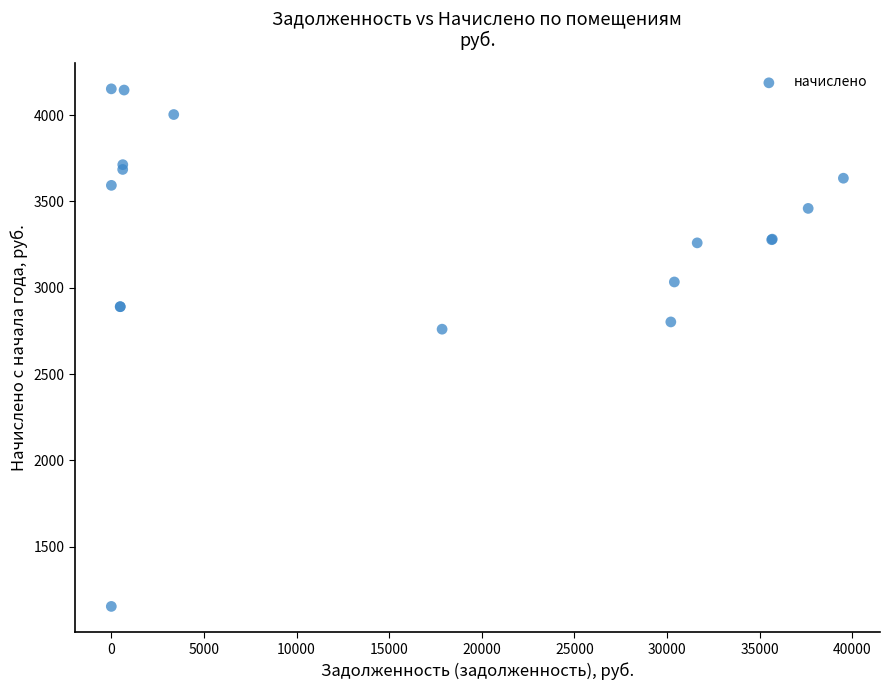

What Y value in the scatter plot is closest to 2653?

2760.2